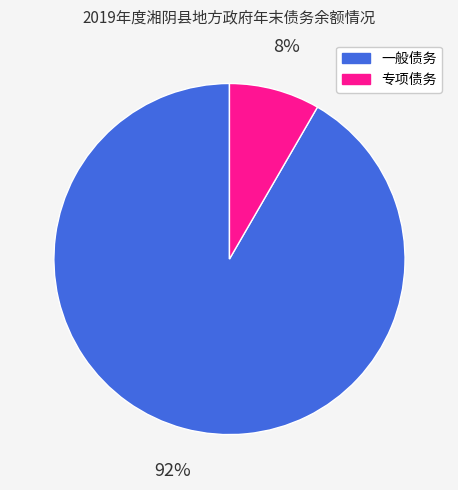

Rank the categories by value from lowest to highest.

专项债务, 一般债务